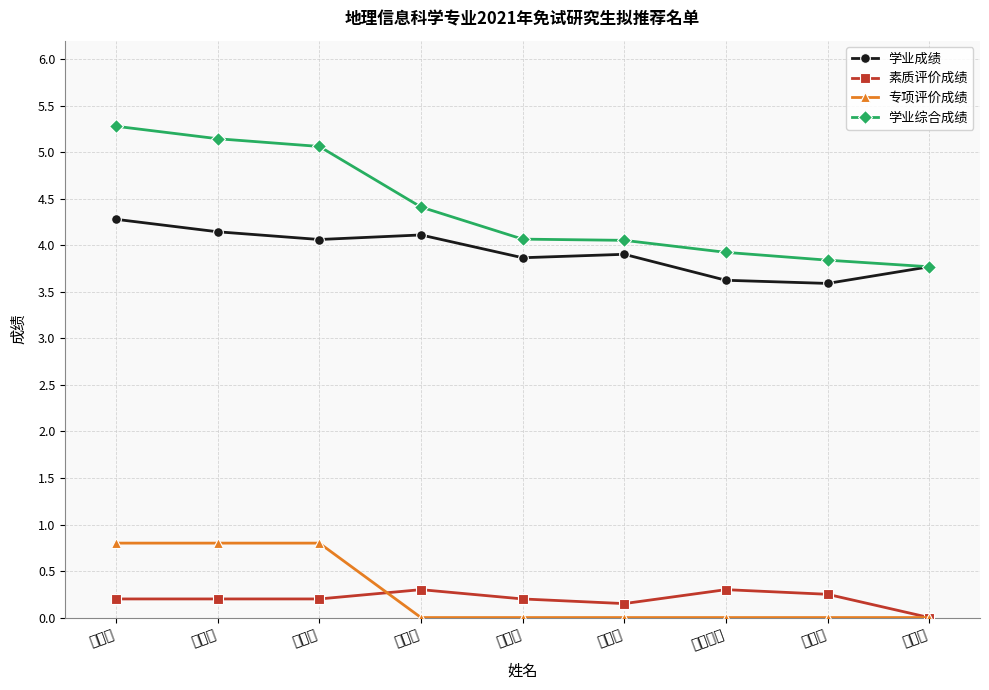

True or false: 素质评价成绩 and 学业综合成绩 intersect in this chart.

False